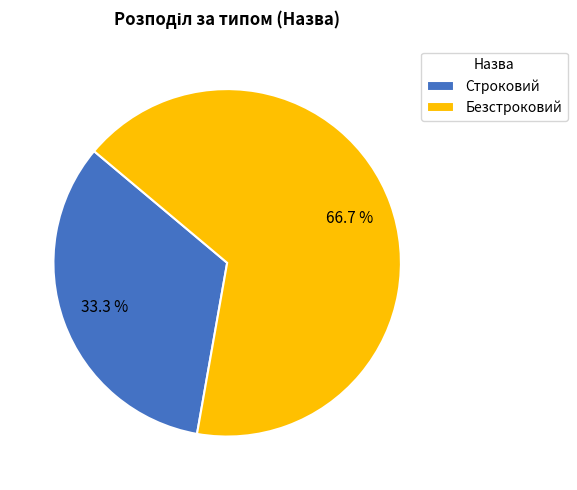

What percentage is the Строковий slice, to the nearest percent?

33%